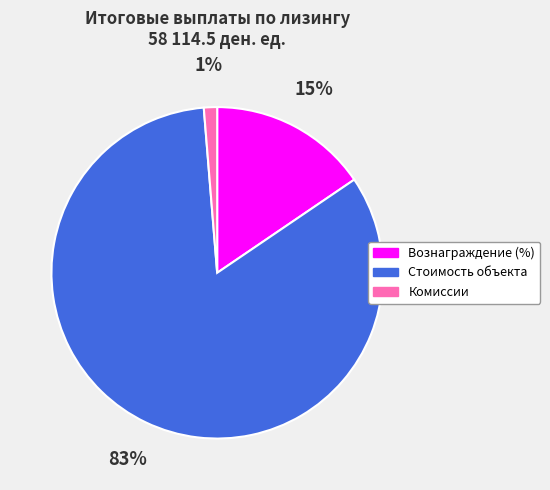

Which has a higher value, Комиссии or Стоимость объекта?

Стоимость объекта